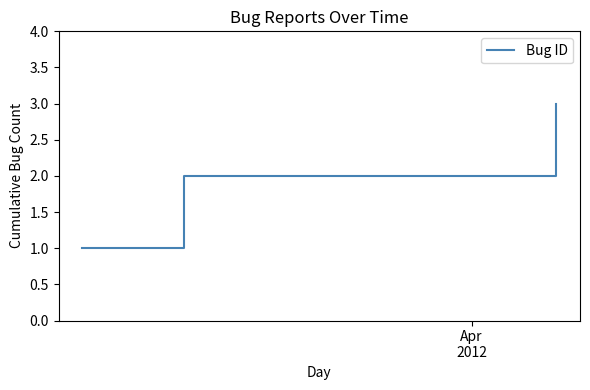

What is the maximum value shown in the chart?

3